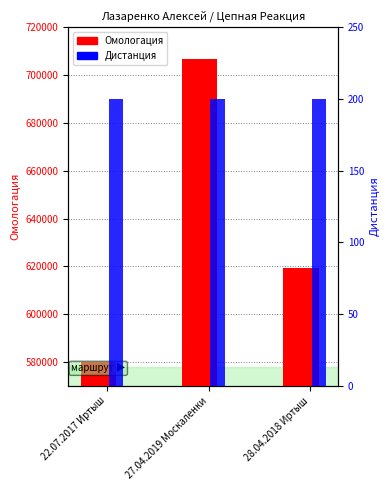

Count the number of categories in the chart.

3